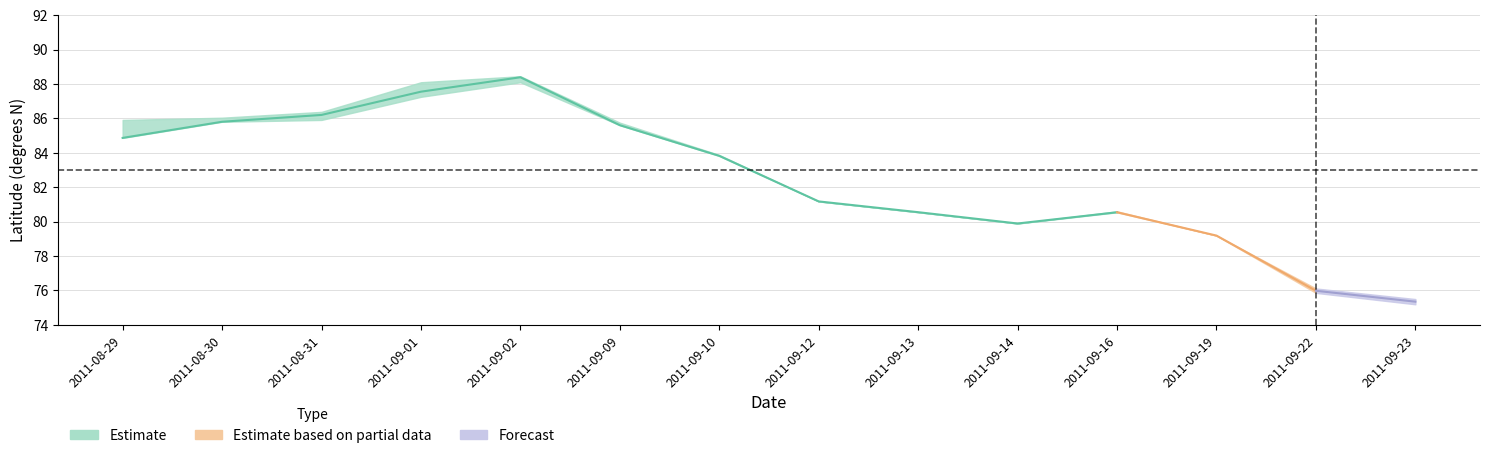

What is the difference between the maximum and minimum values in the LAT_upper series?

12.9